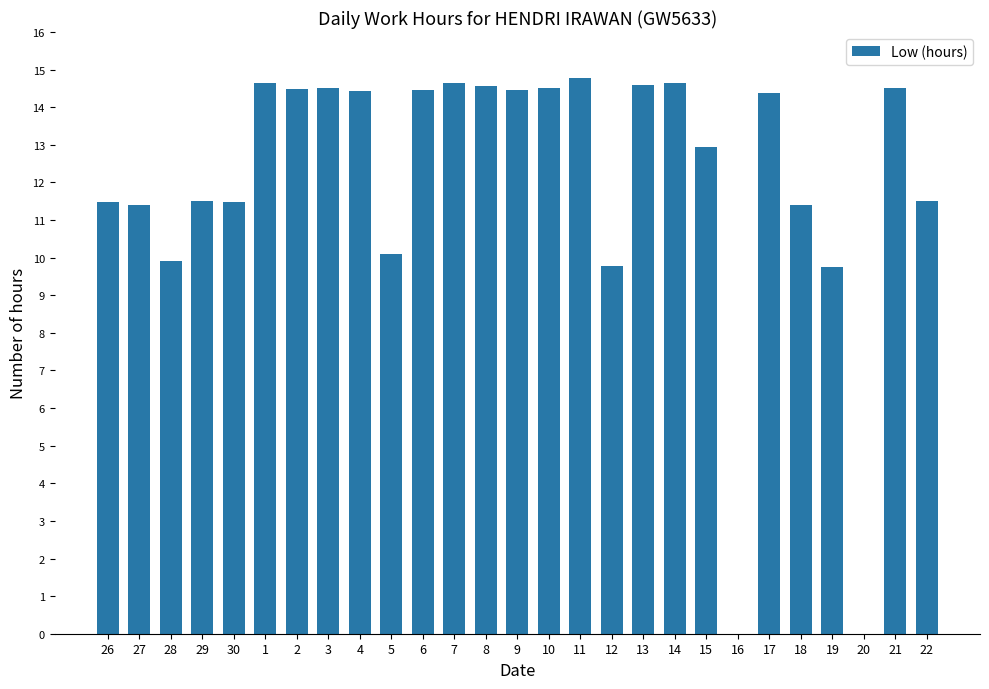

What is the sum of all values?

324.8